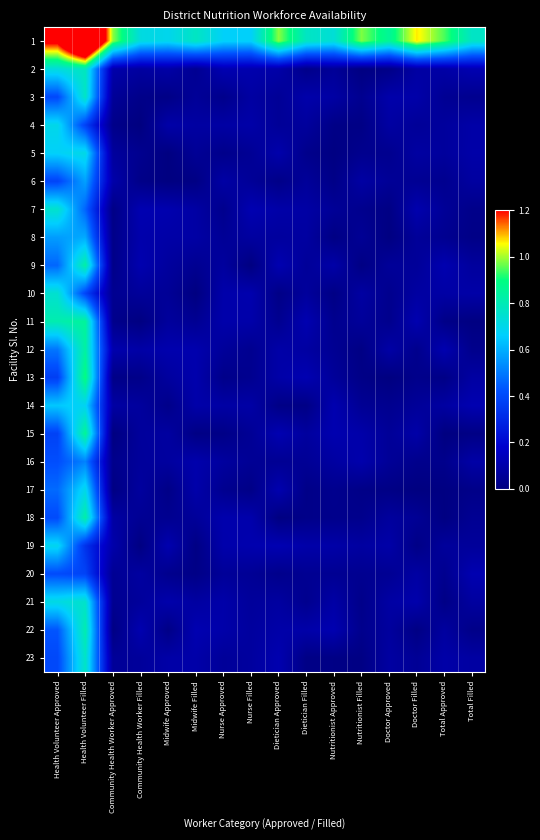

What is the spread (max minus min) of values at Doctor Filled?

1.1